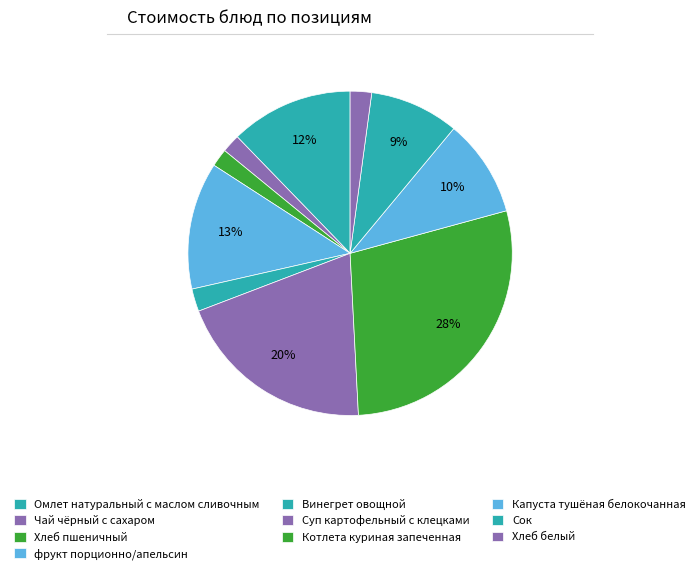

Which category has the smallest portion of the pie?

Хлеб пшеничный